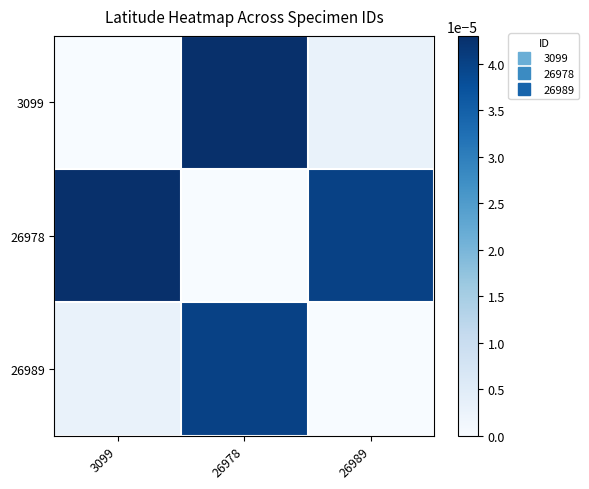

Reading left to right, extract all data points from this chart.

3099: 3099=0.0	26978=0.0	26989=0.0
26978: 3099=0.0	26978=0.0	26989=0.0
26989: 3099=0.0	26978=0.0	26989=0.0